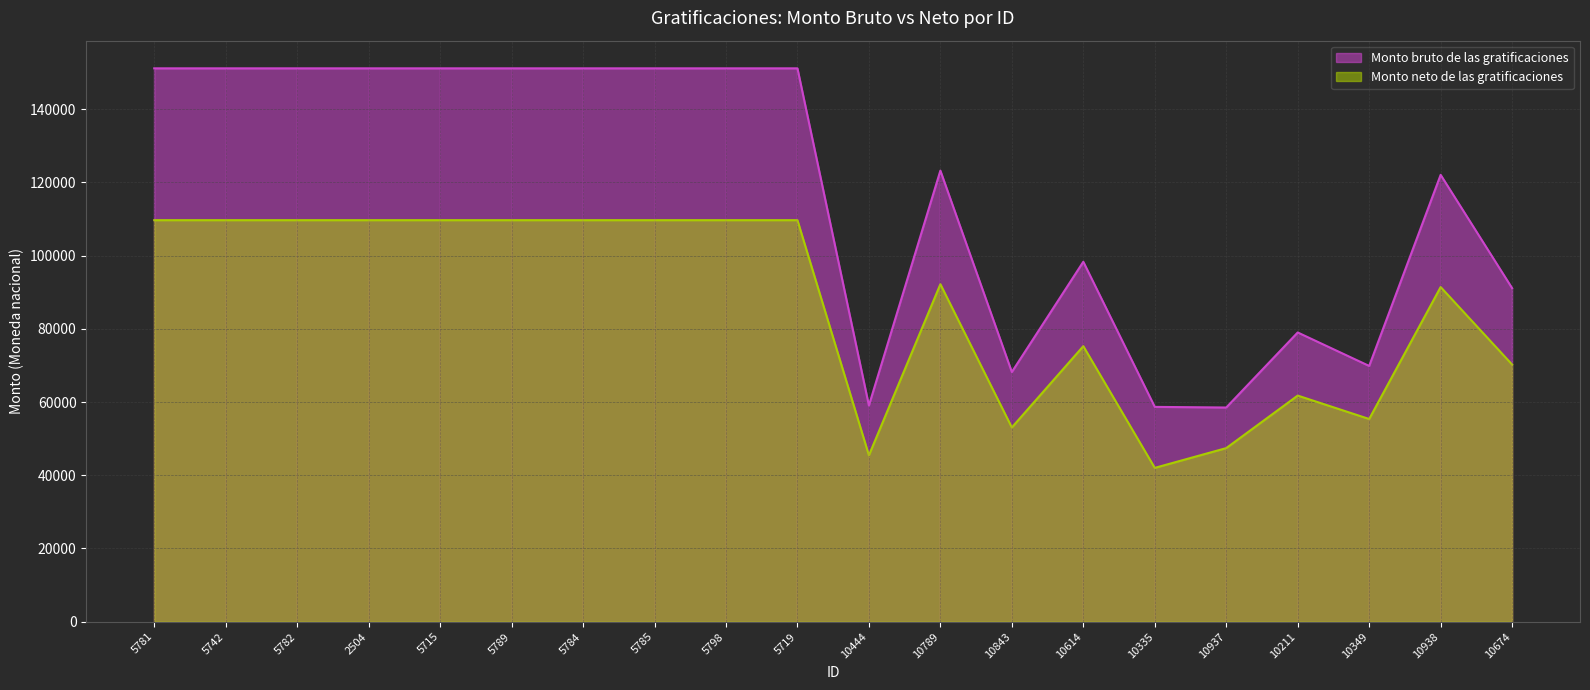

What are all the series names shown in the legend?

Monto bruto de las gratificaciones, Monto neto de las gratificaciones